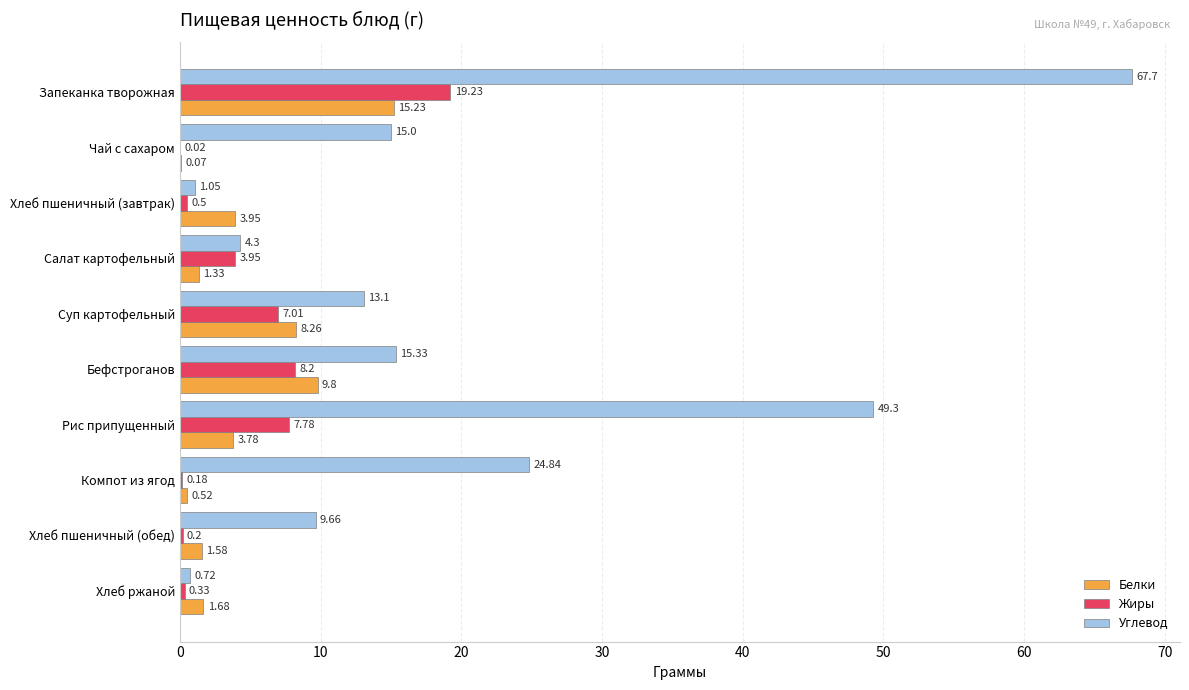

What is the sum of all Белки values?

46.2